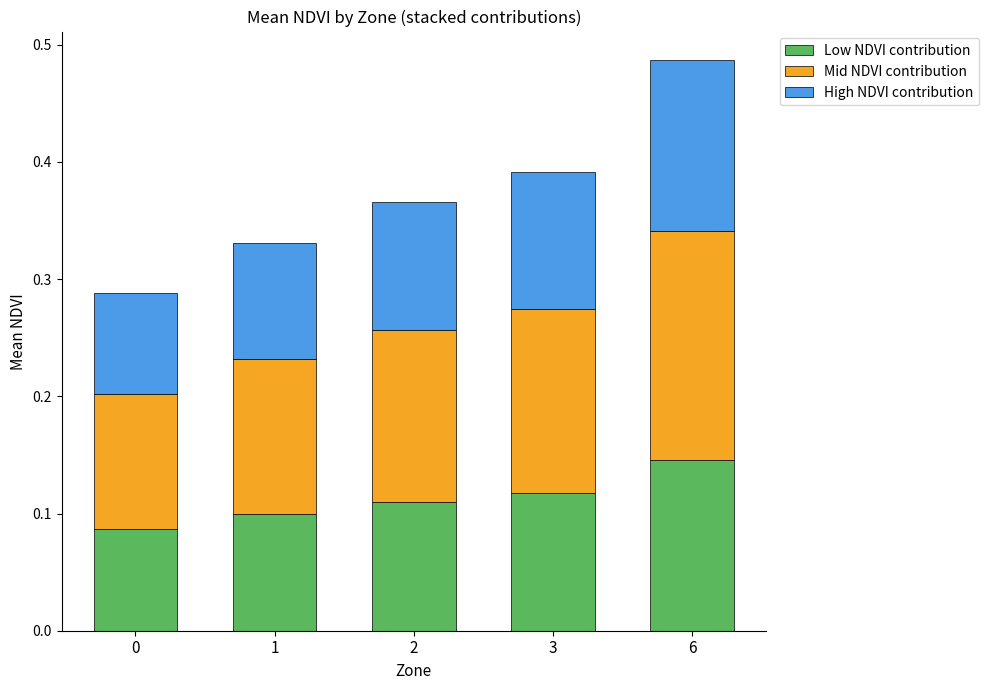

At which category is the sum across all series the highest?

6